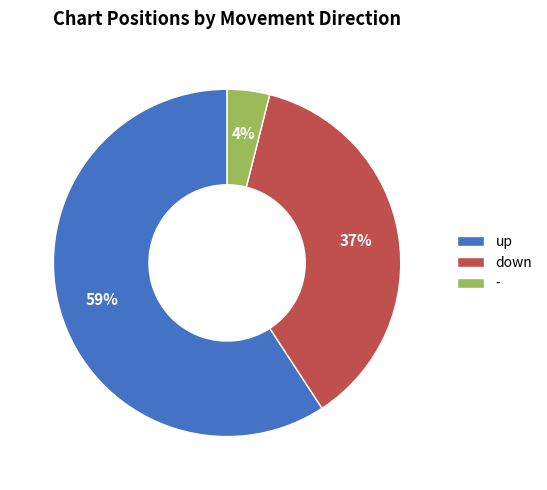

What is the ratio of the value at up to the value at down?

1.6